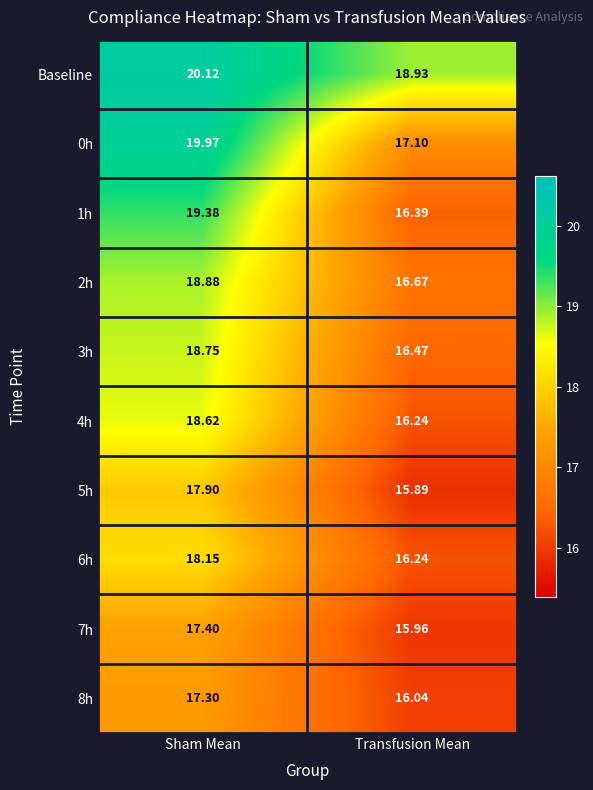

How many categories are shown in the chart?

2